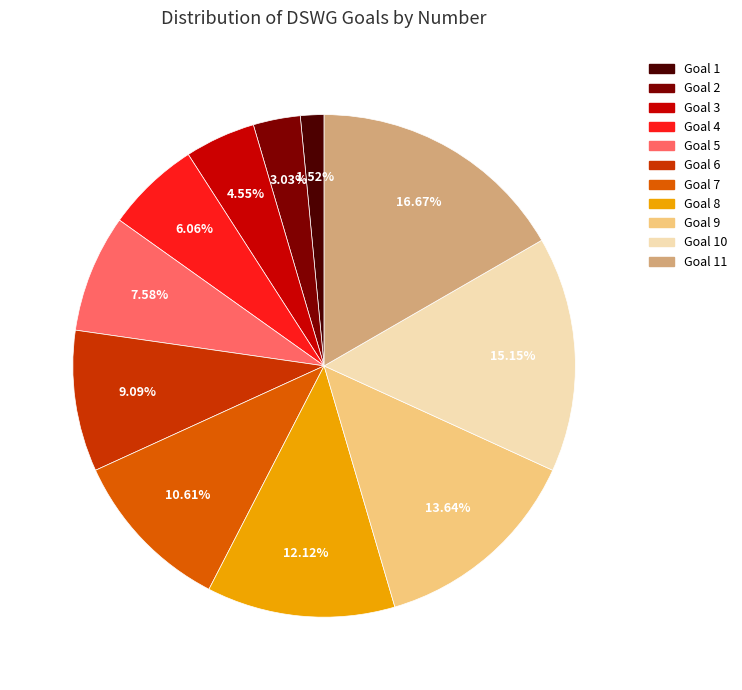

How many slices are in this pie chart?

11